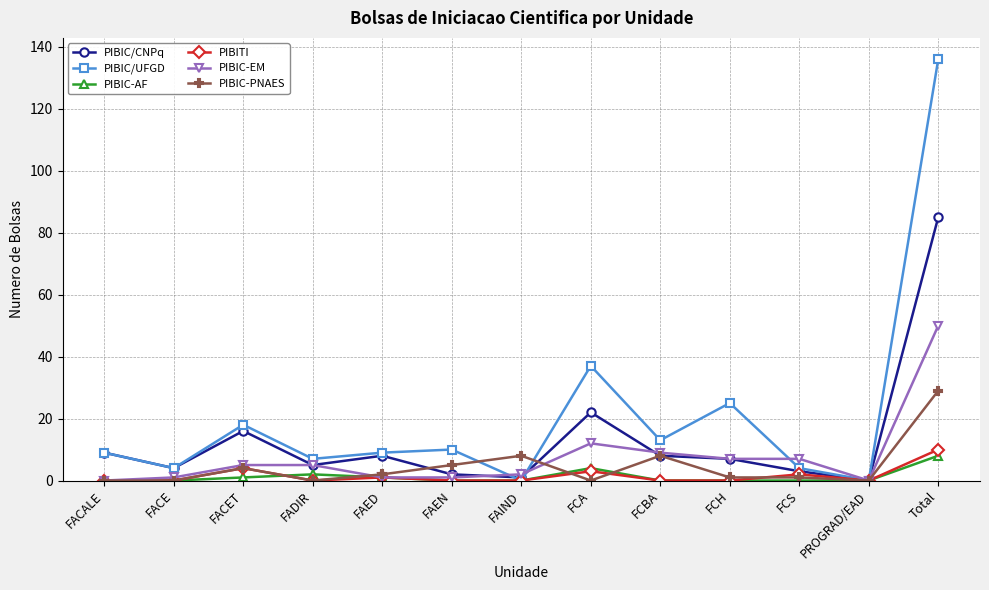

Count the number of data series in this chart.

6